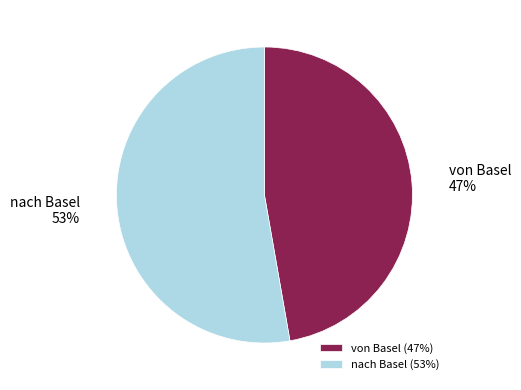

Do von Basel 47% and nach Basel 53% together represent more than half of the pie?

Yes